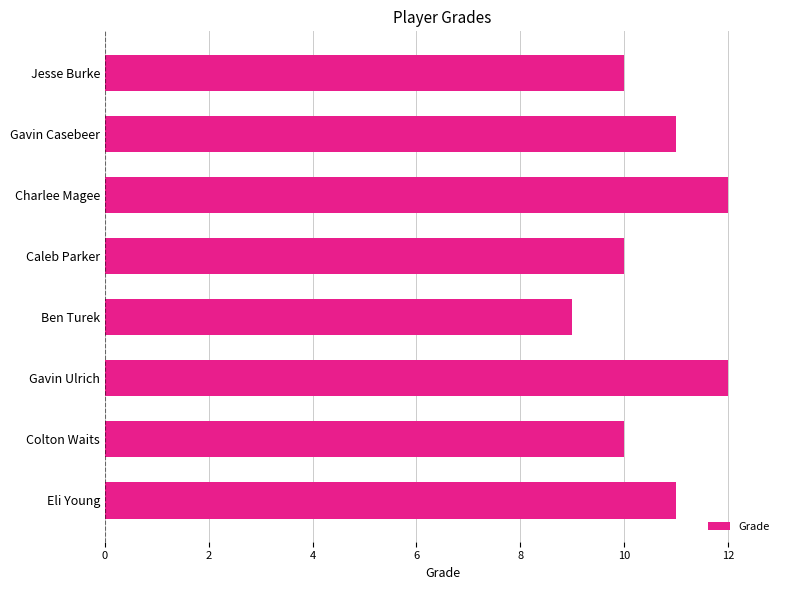

Reading top to bottom, extract all data points from this chart.

10	11	12	10	9	12	10	11